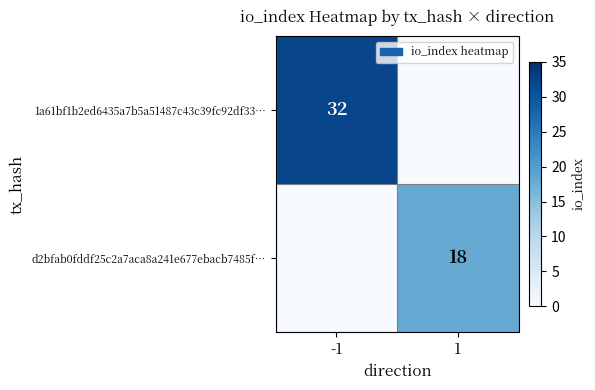

At which category is the sum across all series the highest?

-1